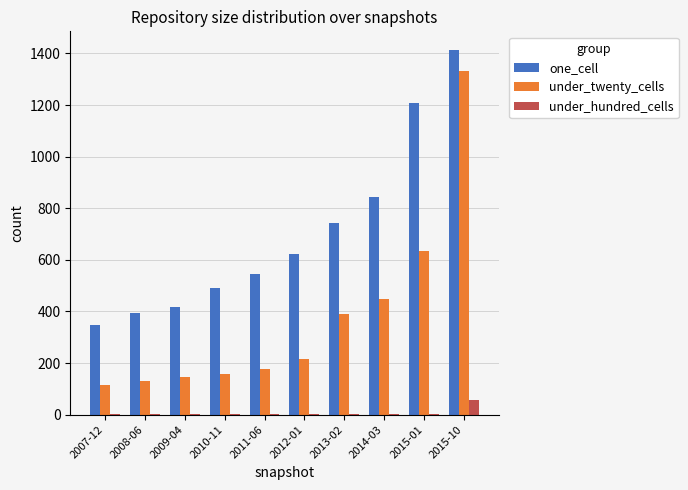

What is the difference between the under_hundred_cells values at 2012-01 and 2014-03?

1